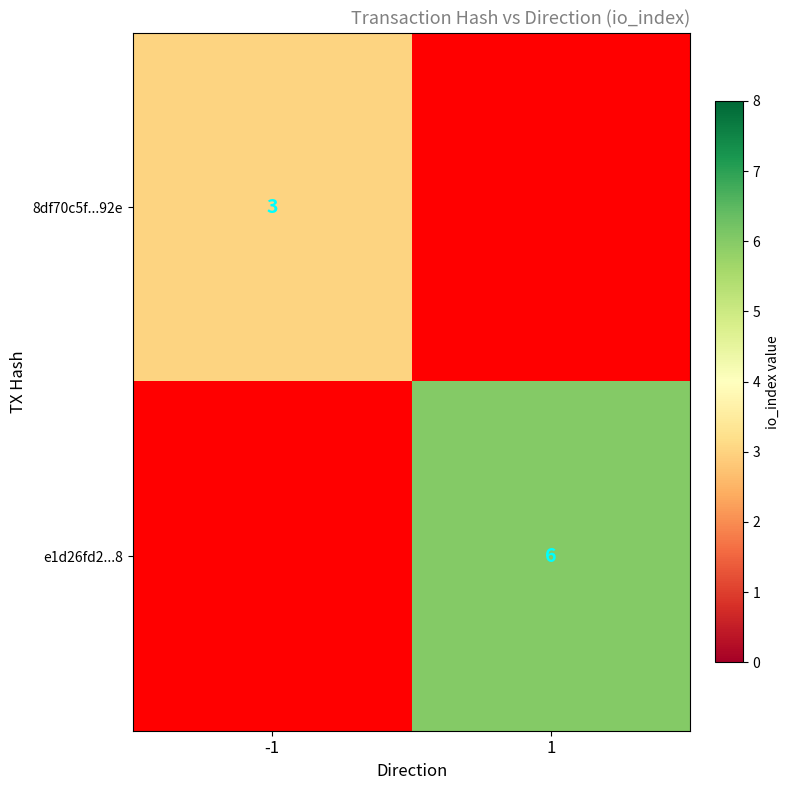

The e1d26fd2...8 series shows 4 at 1. True or false?

False